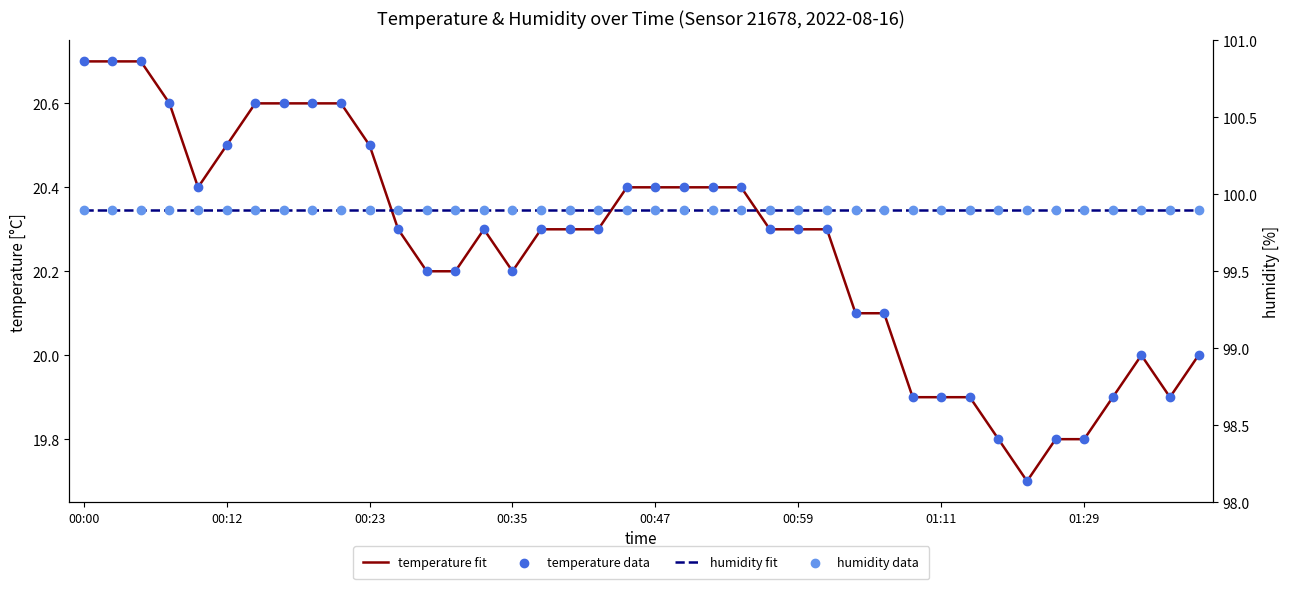

Which series has the largest Y range (max minus min)?

temperature fit